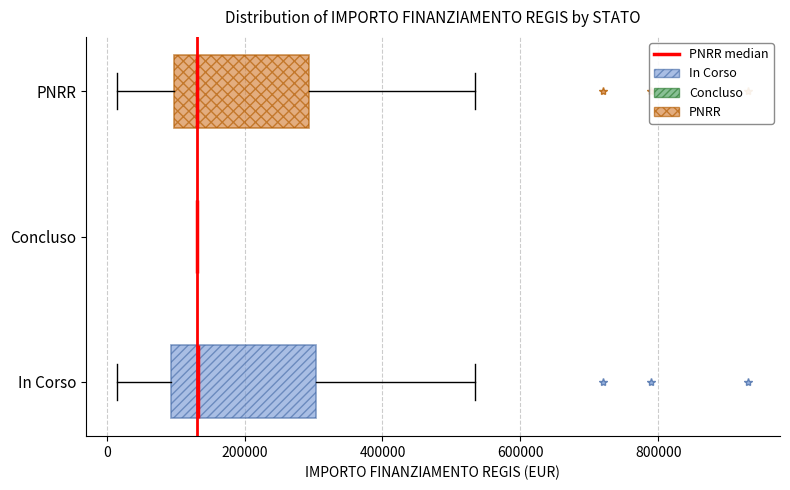

Reading bottom to top, read every box against the x-axis: the position of its median line, the range the box covers, and the ends of its whiskers. The values are not printed on the chart, so give them approximately, as read against the axis.

In Corso: median 140000, box 100000 to 300000, whiskers 20000 to 540000
Concluso: box collapsed to a line at 140000, whiskers 140000 to 140000
PNRR: median 140000, box 100000 to 300000, whiskers 20000 to 540000